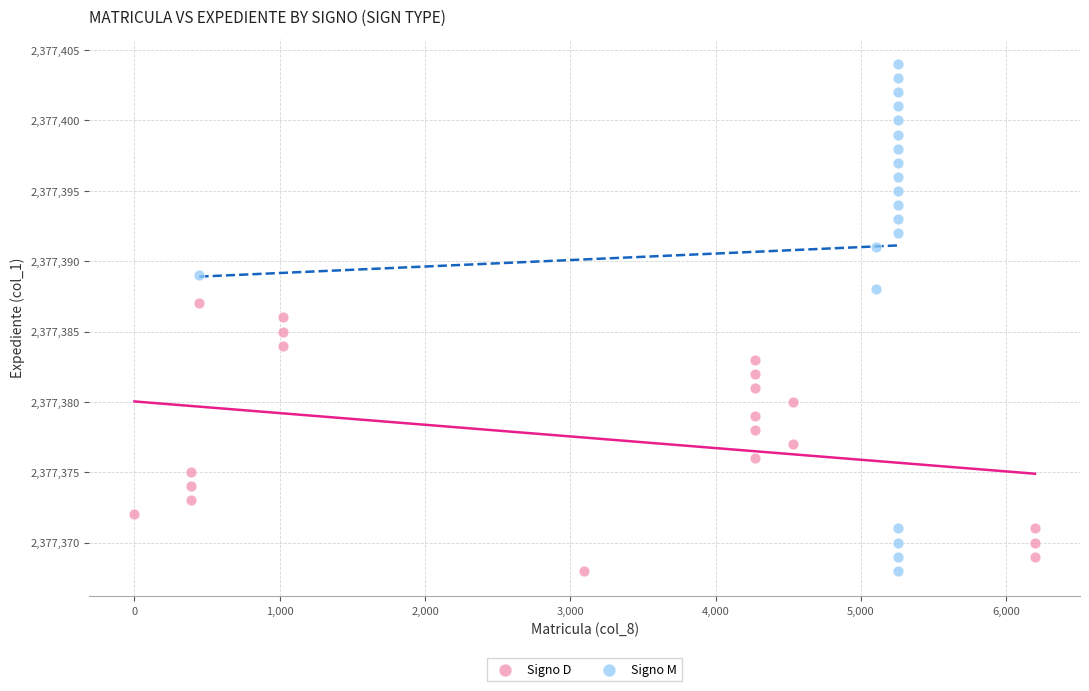

Which series has the widest spread of Y values?

Signo M